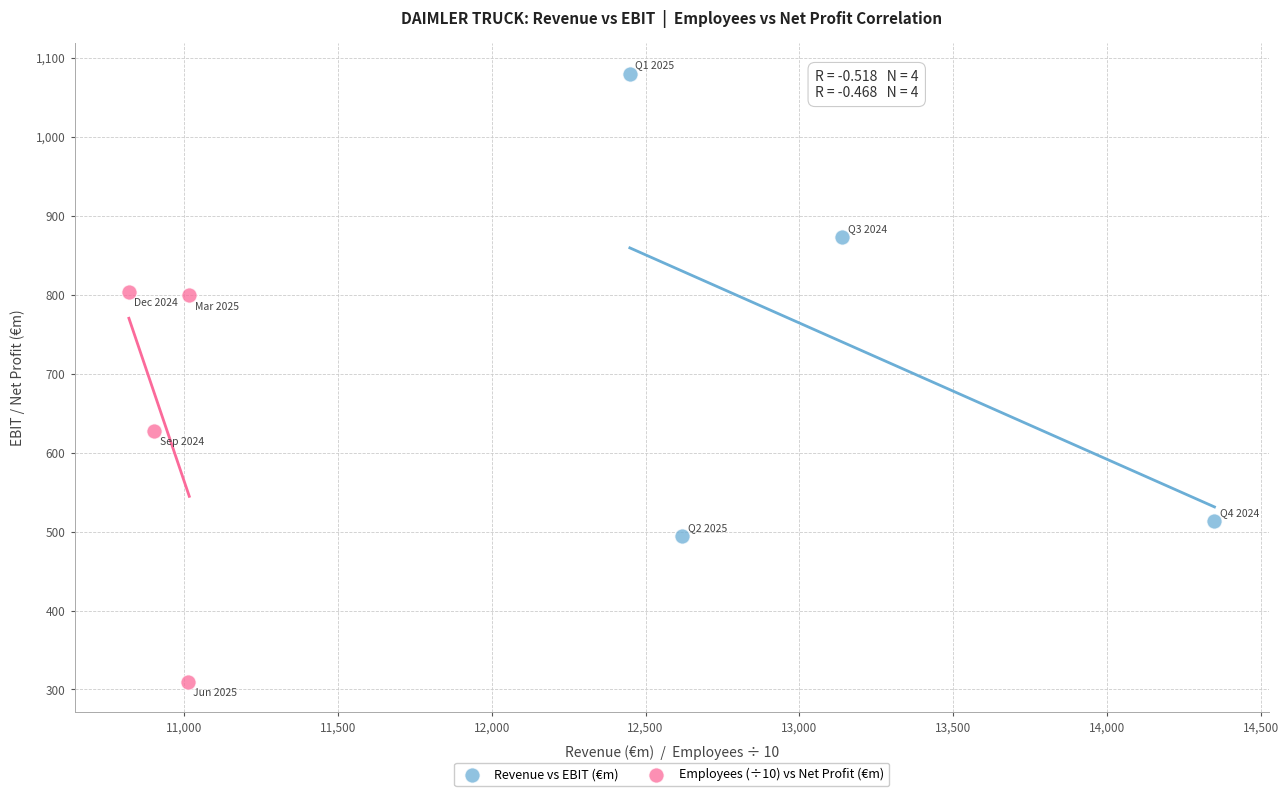

Which series has the widest spread of Y values?

Revenue vs EBIT (€m)